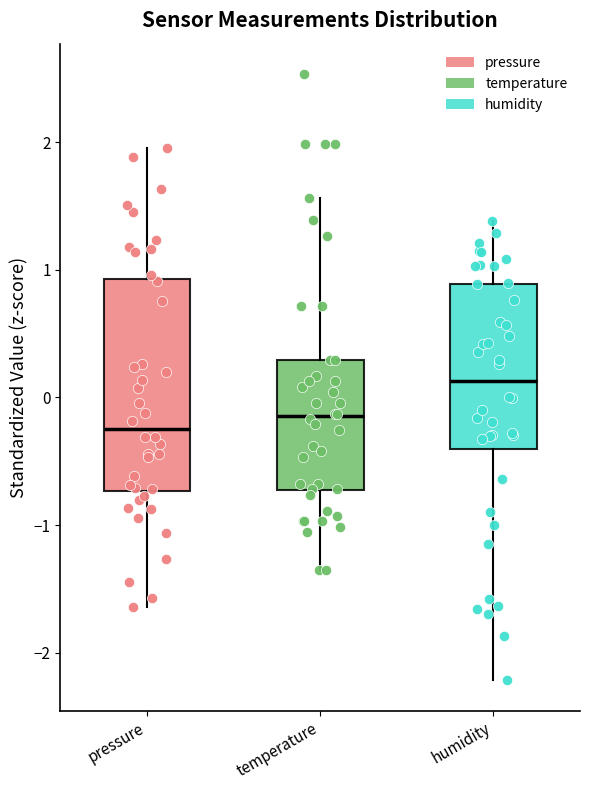

Where does the upper whisker of the box for temperature end on the y-axis? The values are not printed on the chart, so give them approximately, as read against the axis.

1.6